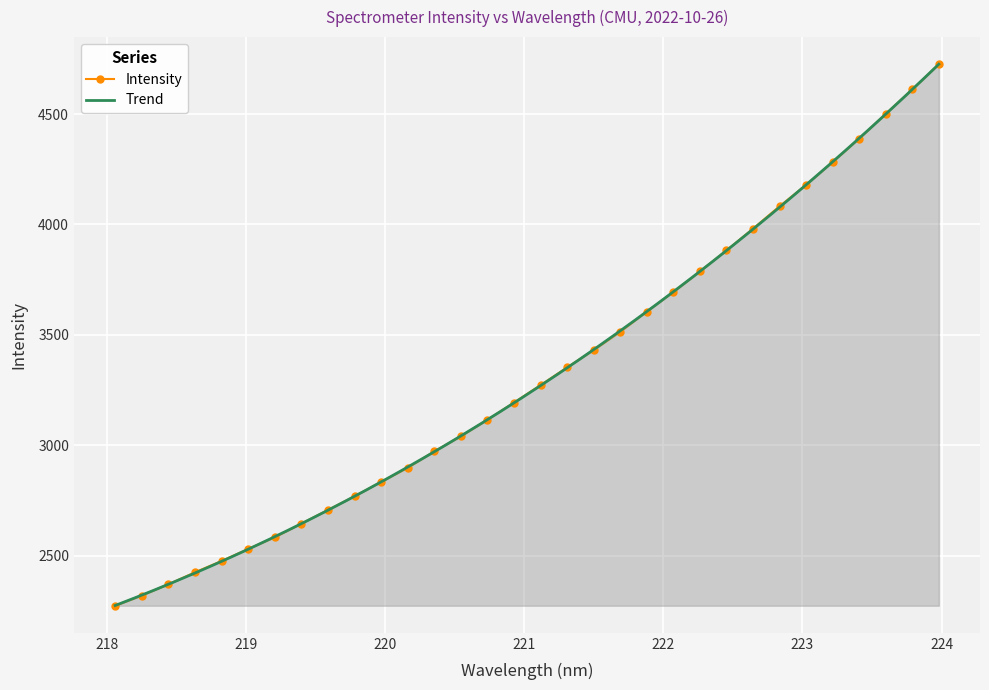

What is the sum of the values at 219.3979 and 220.9264?

5837.7